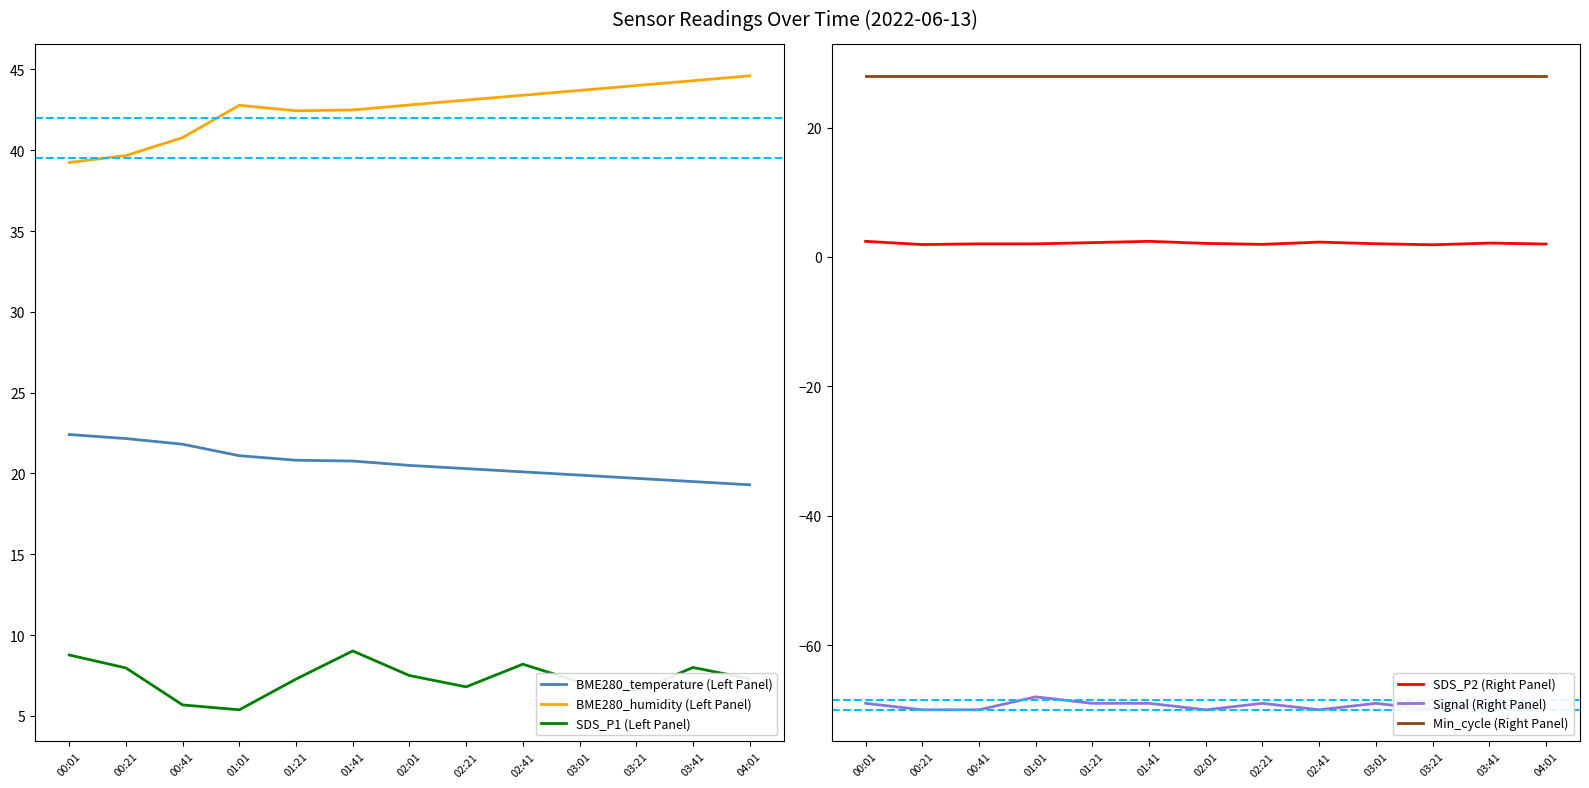

True or false: SDS_P2 (Right Panel) and Signal (Right Panel) intersect in this chart.

False